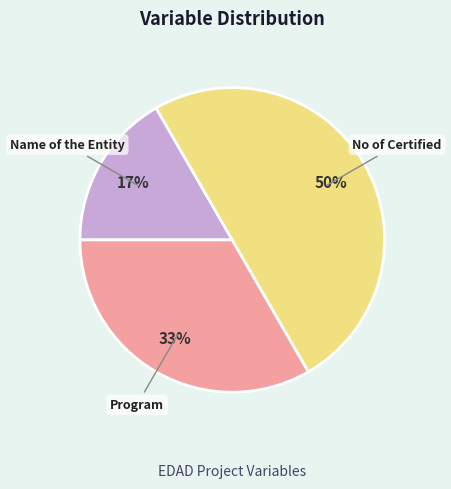

How many slices are in this pie chart?

3